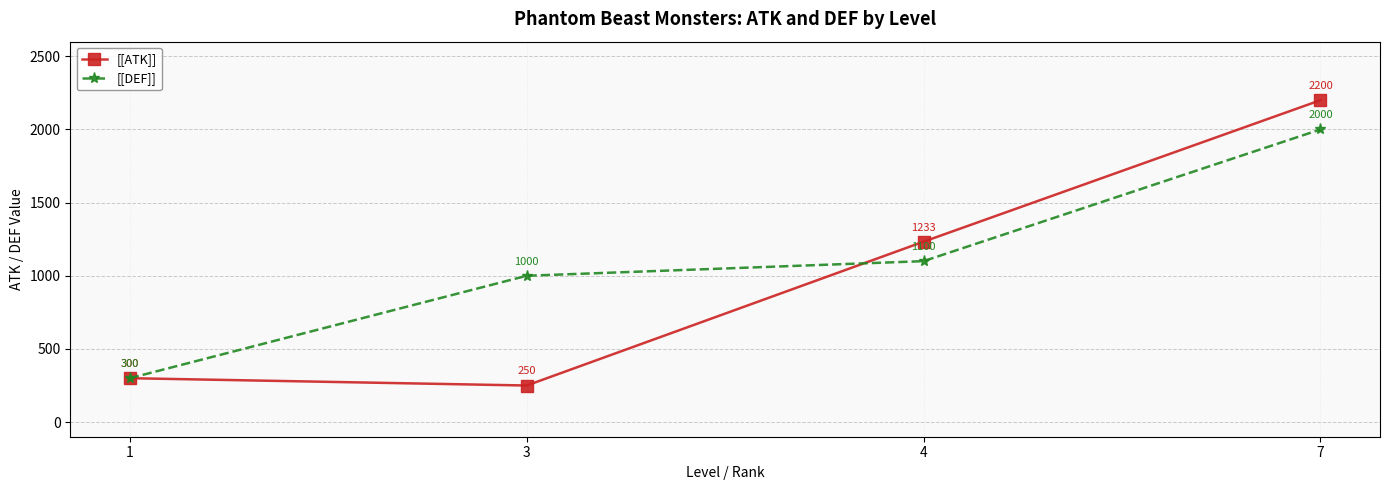

Which series ends up on top after the final intersection of [[DEF]] and [[ATK]]?

[[ATK]]